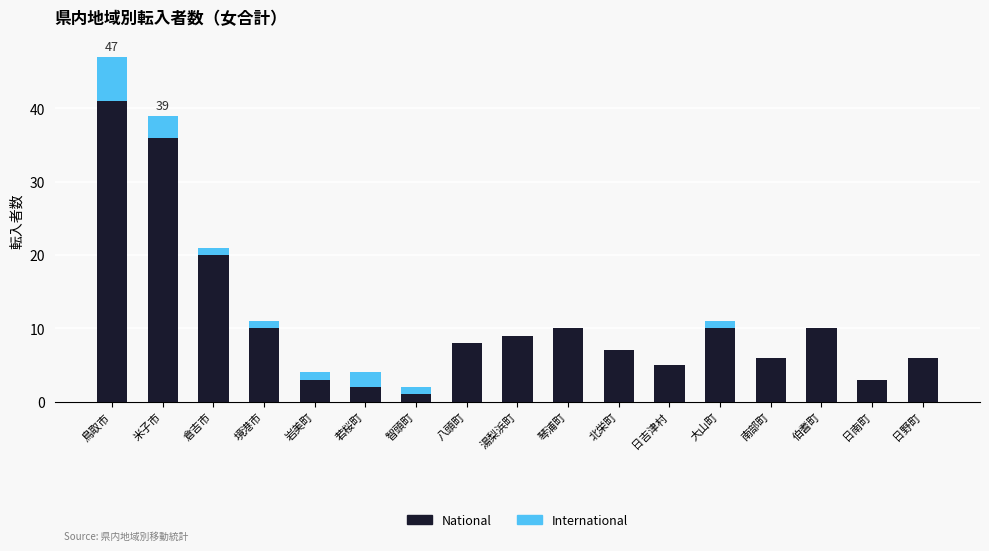

What are all the series names shown in the legend?

National, International